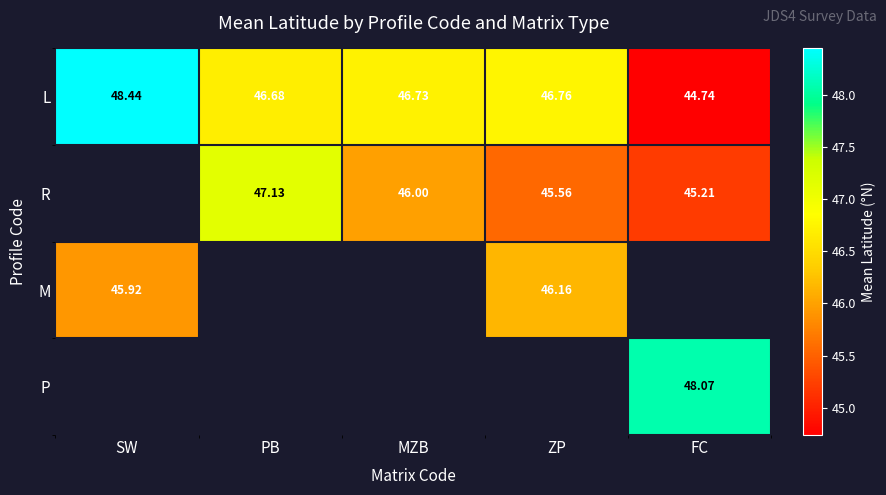

What is the greatest value displayed?

48.4